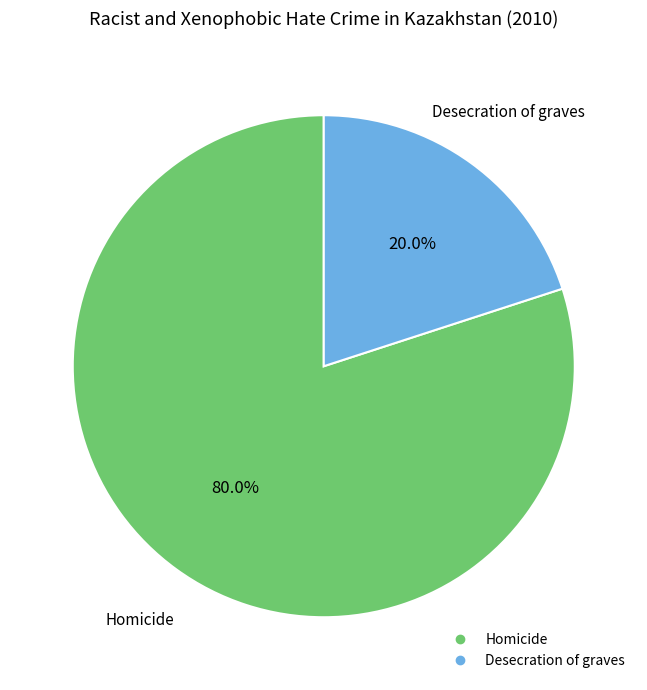

Combined, do Homicide and Desecration of graves account for over 50%?

Yes